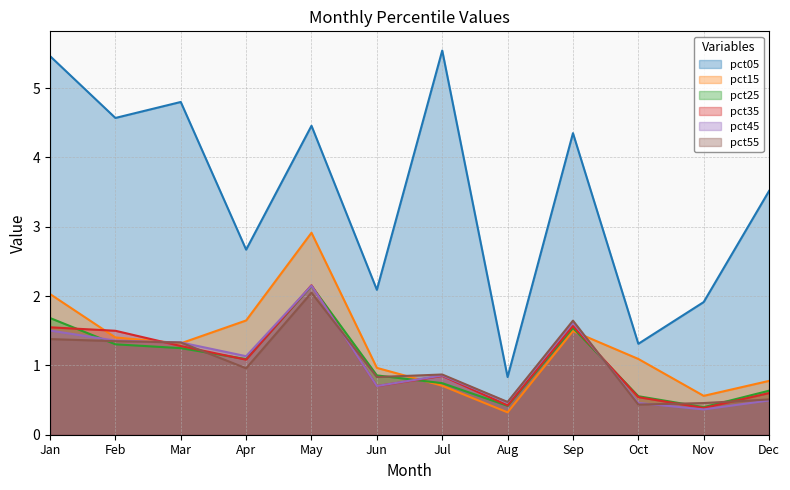

Where is the first local maximum for pct55?

May